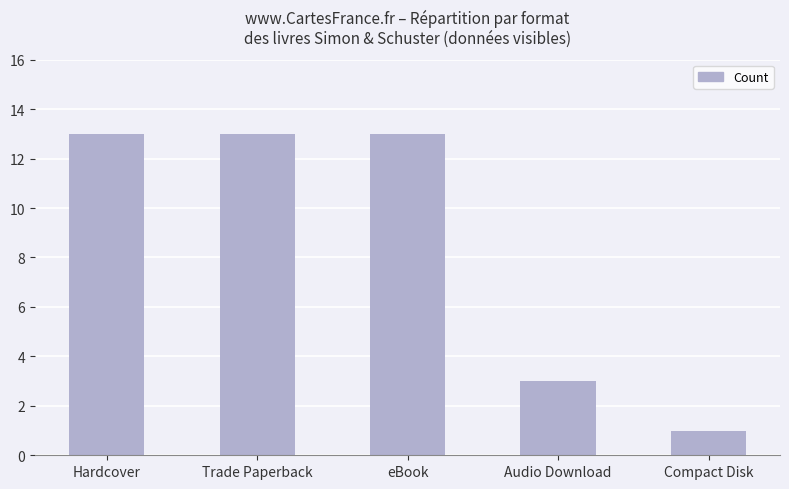

Which has a higher value, eBook or Compact Disk?

eBook